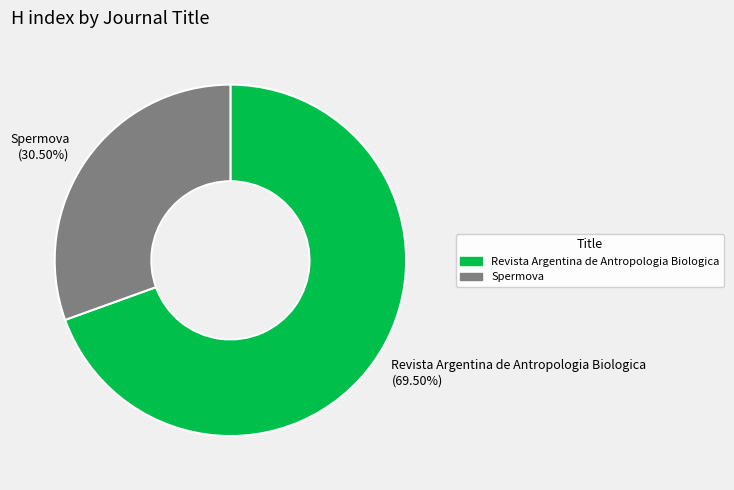

To the nearest percent, what is the combined percentage of Revista Argentina de Antropologia Biologica and Spermova?

100%